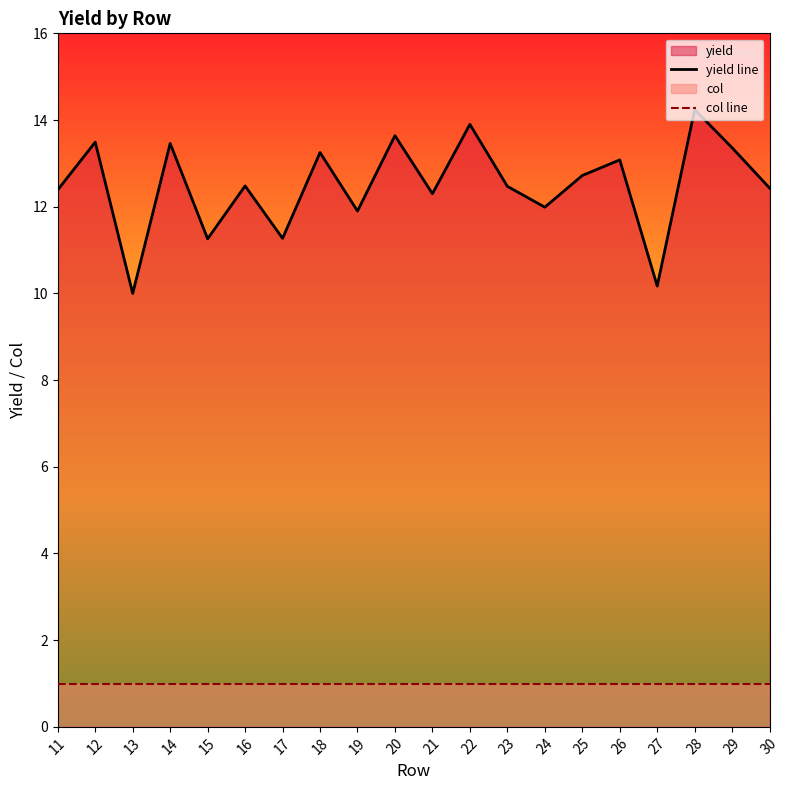

True or false: col line and yield line intersect in this chart.

False